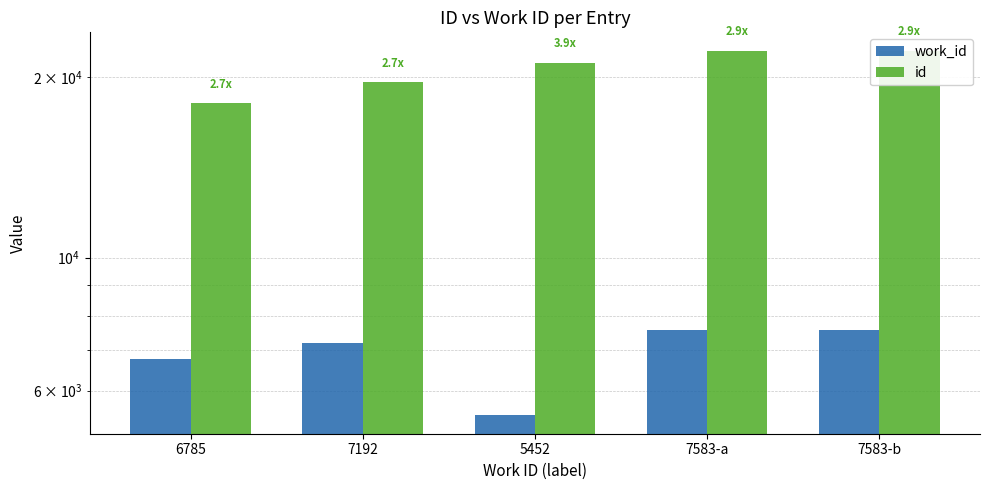

What is the label of the 3rd bar from the left?

5452